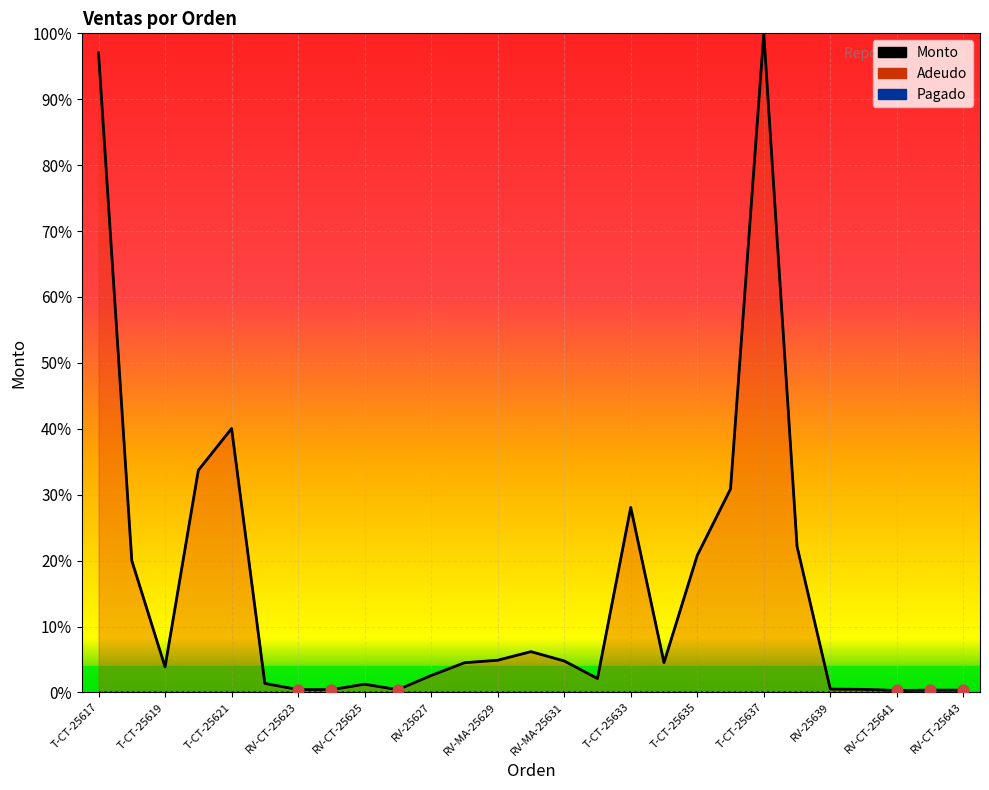

Is the value of Adeudo at T-CT-25633 greater than the value of Monto at T-CT-25633?

No